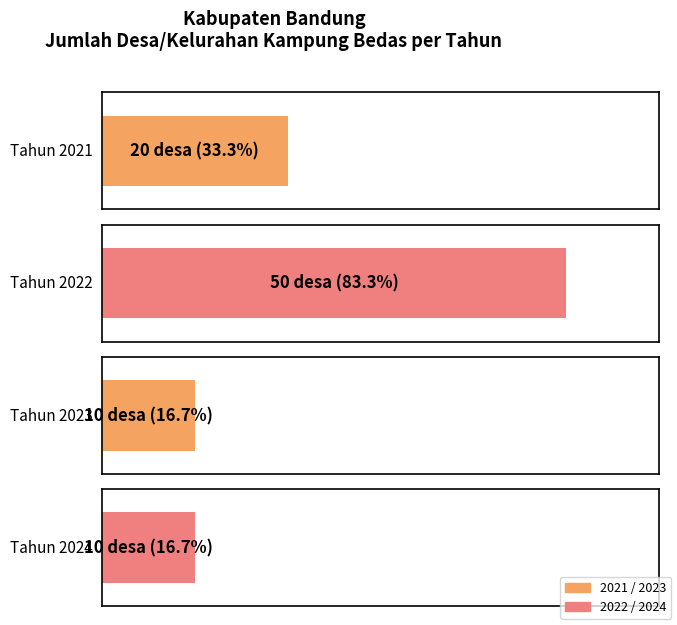

Are the bars grouped side by side (vs. stacked)?

No